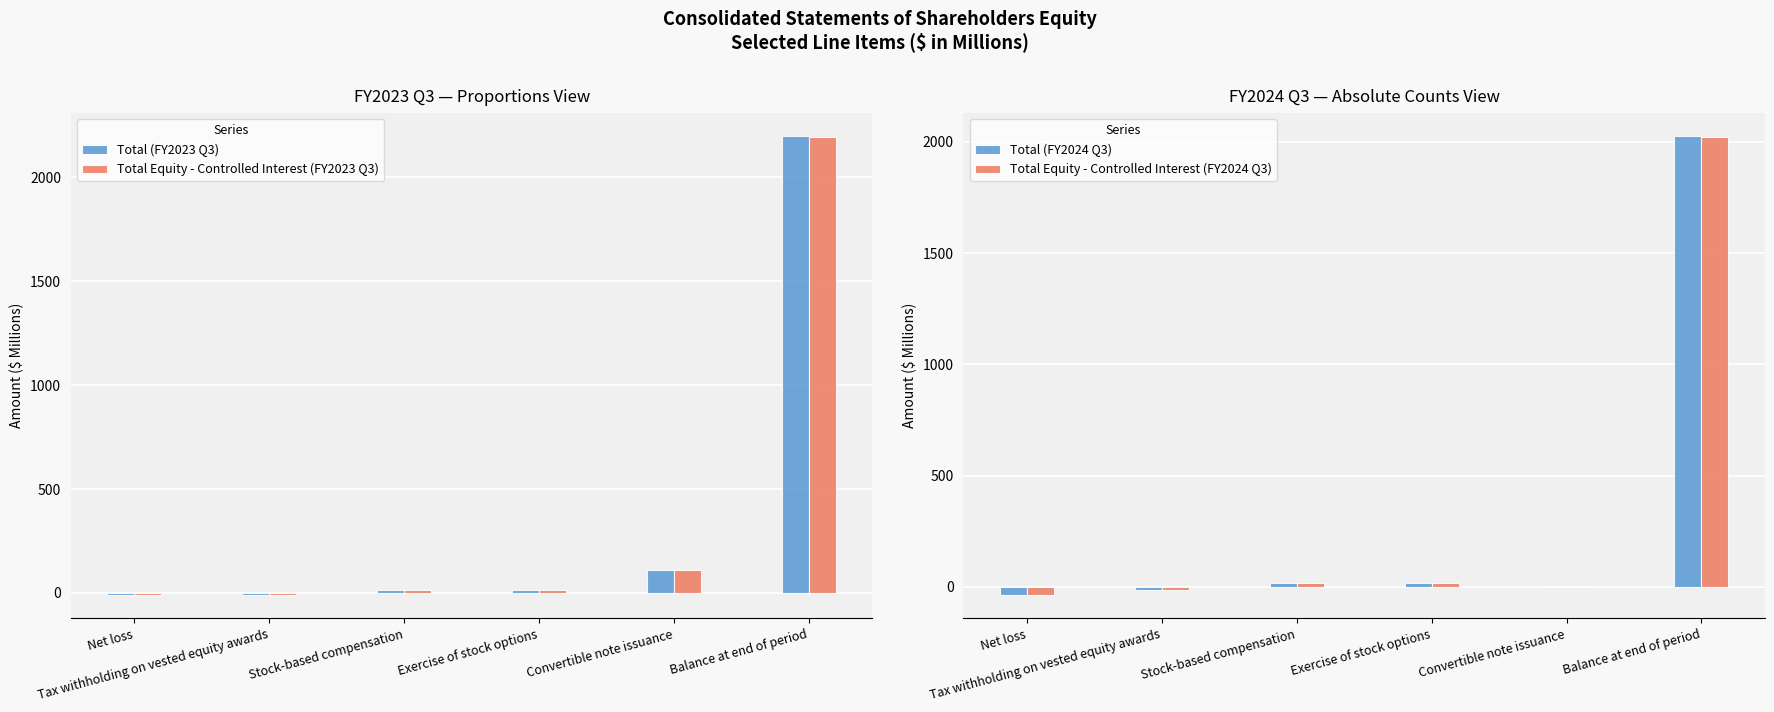

What position from the right is Stock-based compensation?

4